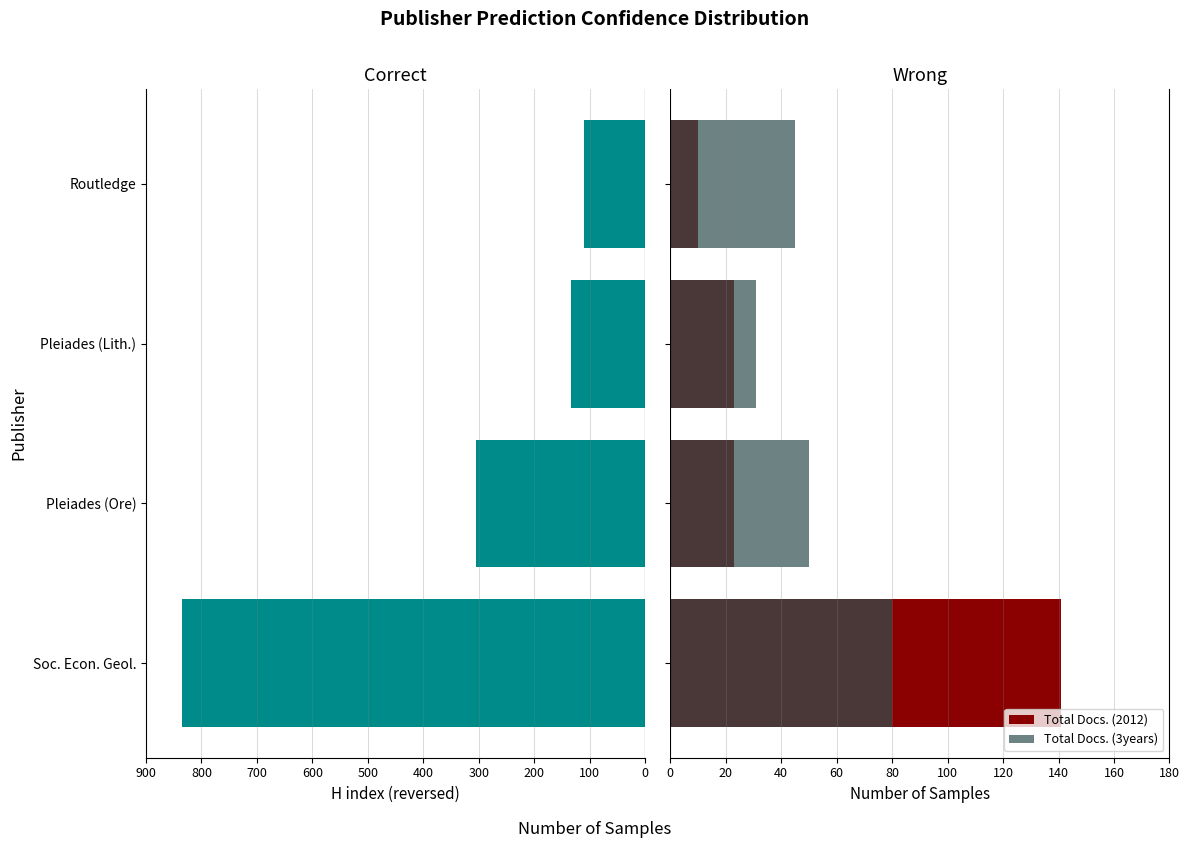

Which series has the largest range (max minus min)?

H index